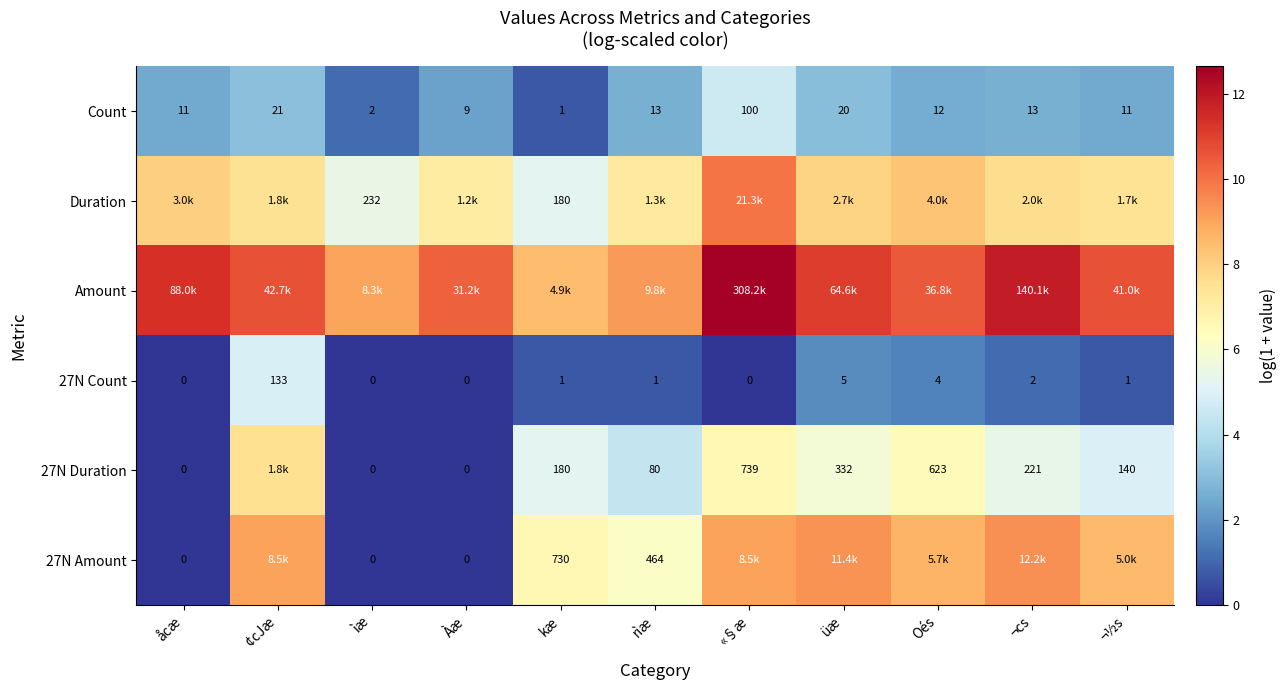

At which label is 27N Count closest to 66?

üæ